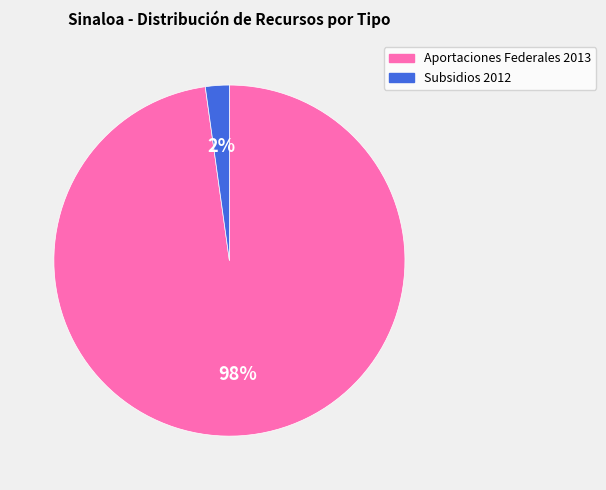

What percentage is the Aportaciones Federales 2013 slice, to the nearest percent?

98%